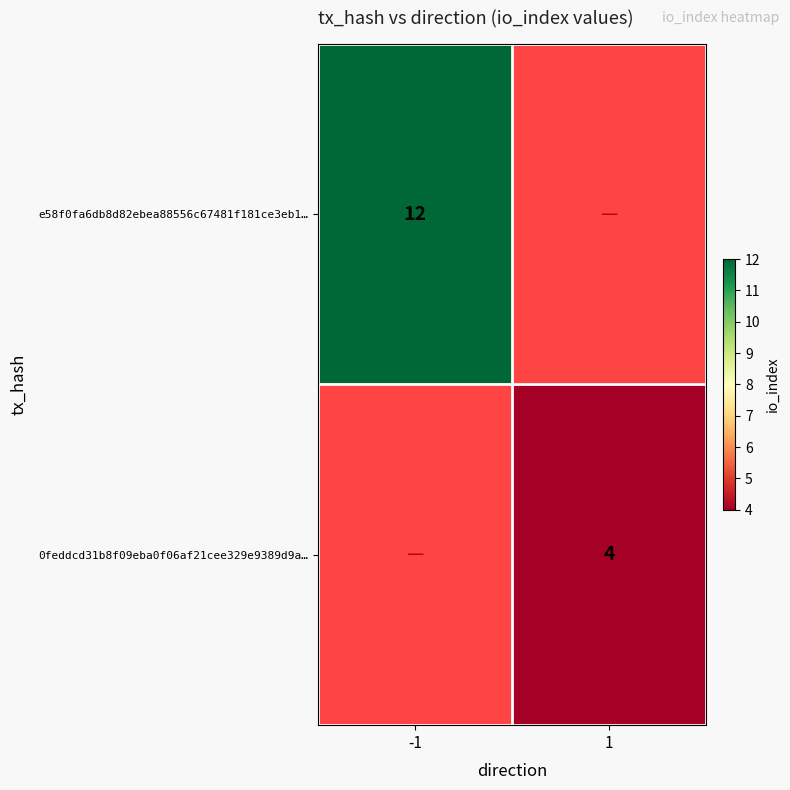

At which category does the chart reach its minimum across all series?

1